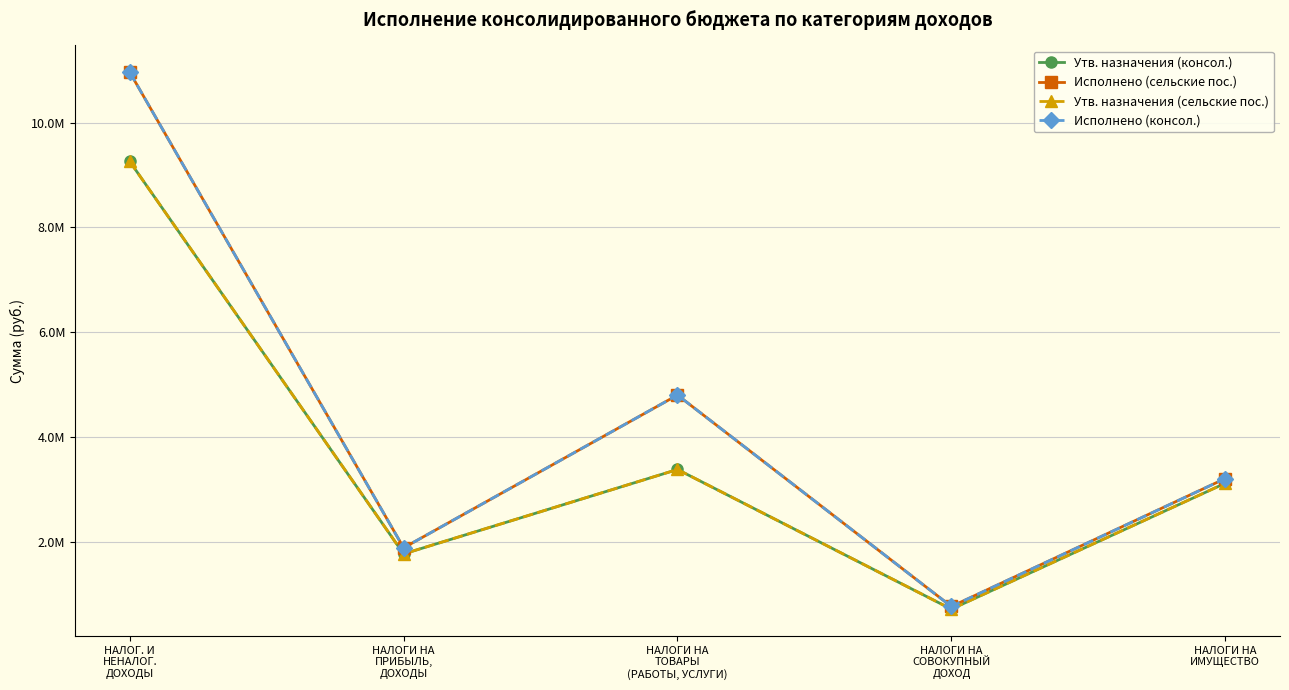

What is the value of the Утв. назначения (сельские пос.) point at the 5th from the left?

3119000.0